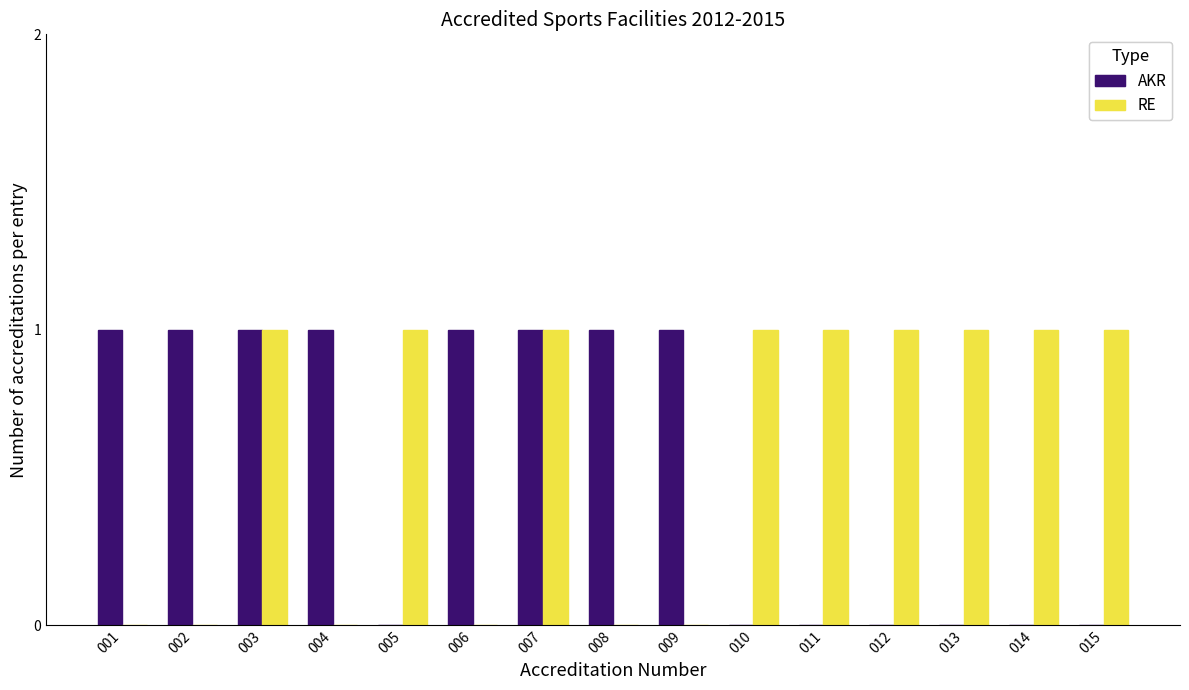

What is the sum of all AKR values?

8